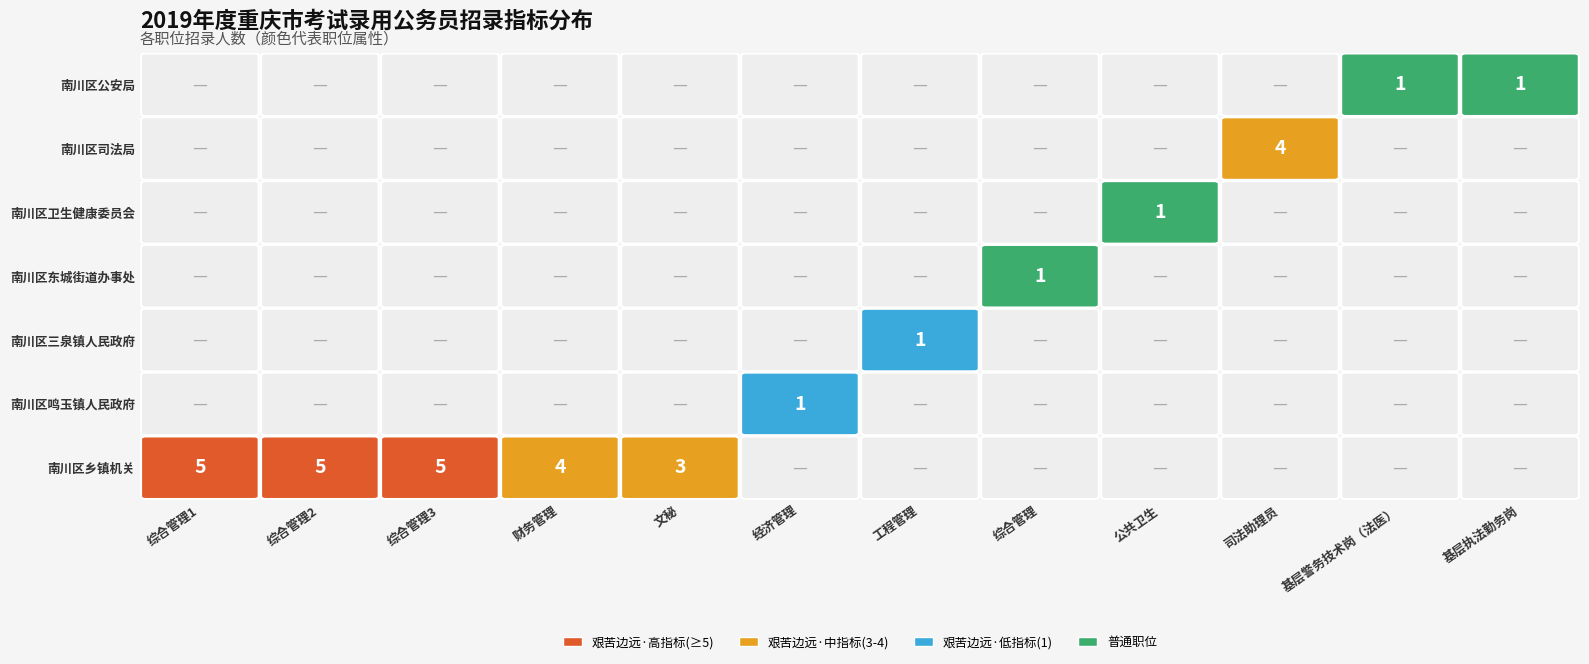

What is the difference between the second highest and second lowest values?

4